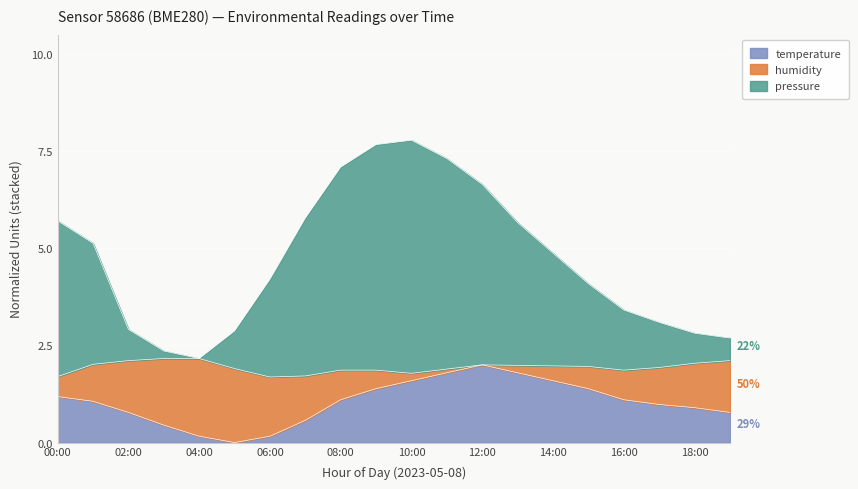

Which series changed the most between 05:00 and 10:00?

pressure